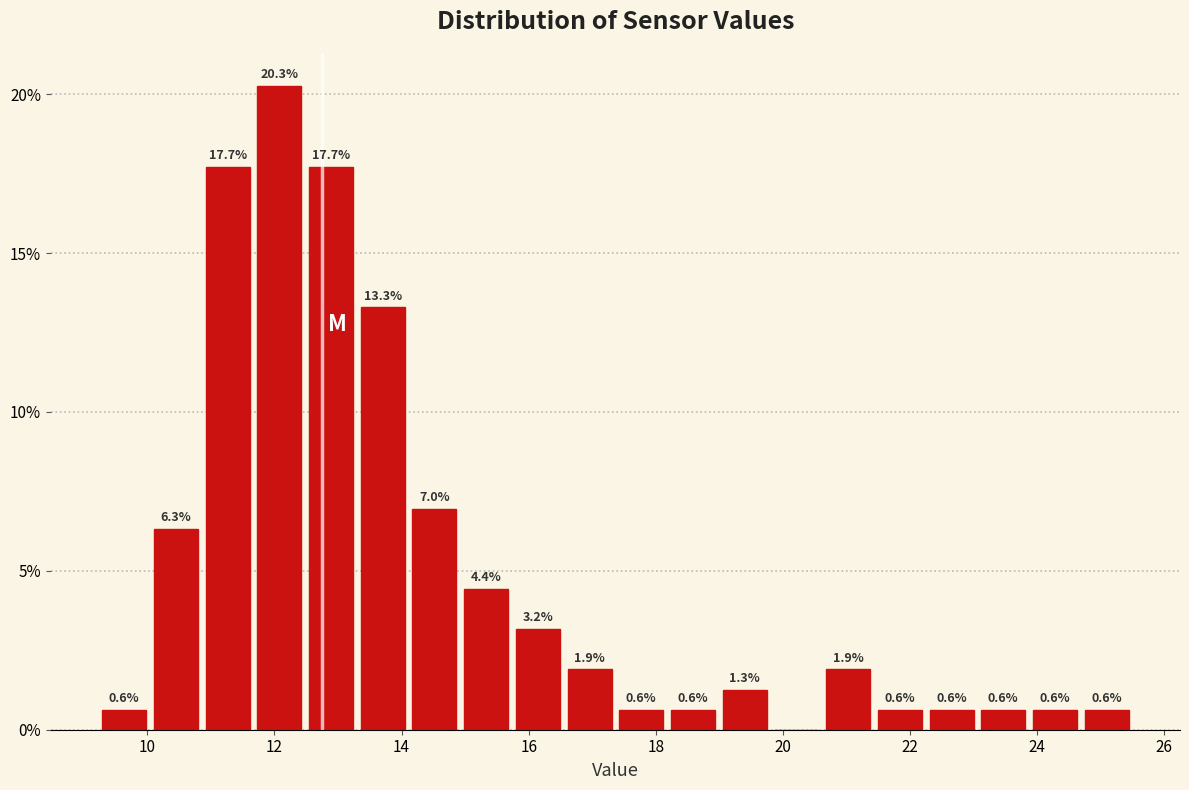

Over which range of the x-axis is the bar tallest?

11.6 to 12.4